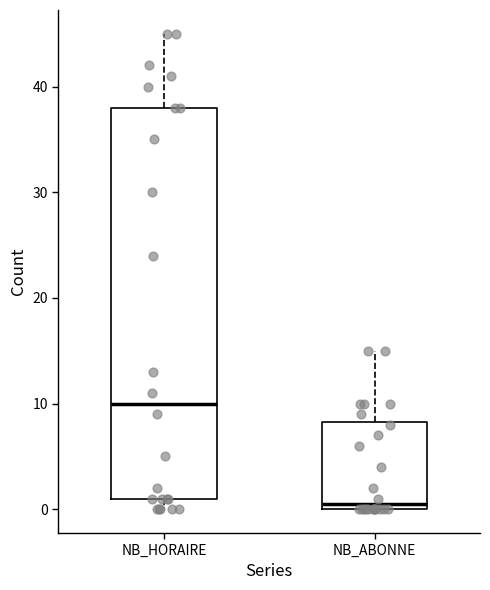

Where is the upper edge of the box for NB_ABONNE on the y-axis? The values are not printed on the chart, so give them approximately, as read against the axis.

8